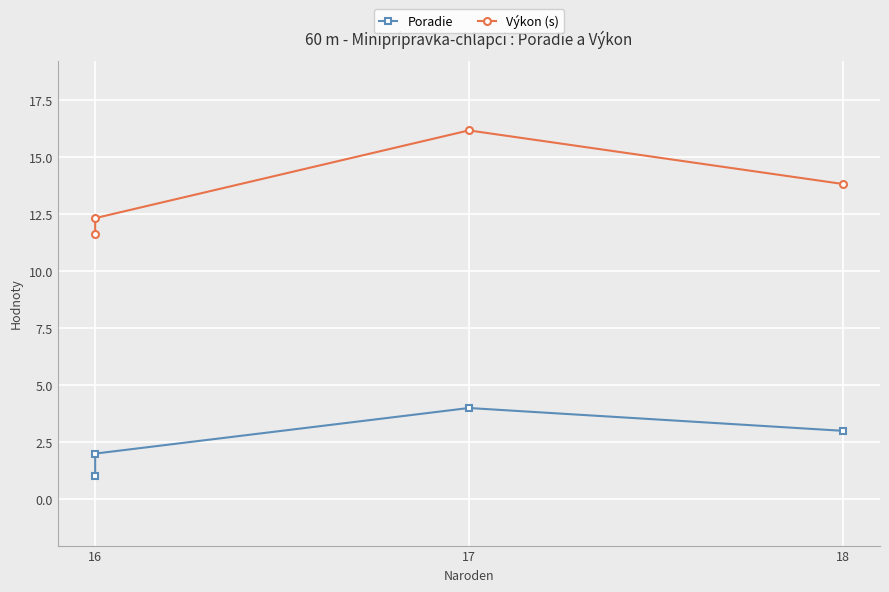

Between 17 and 16, which is larger?

17